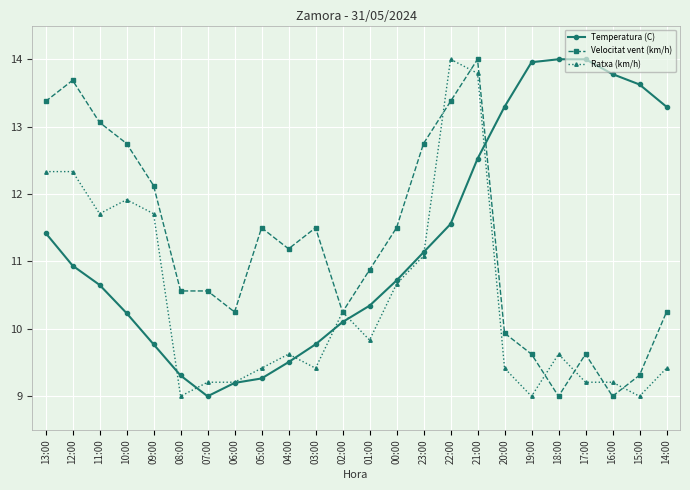

What value does the Velocitat vent (km/h) series have at 05:00?

11.5